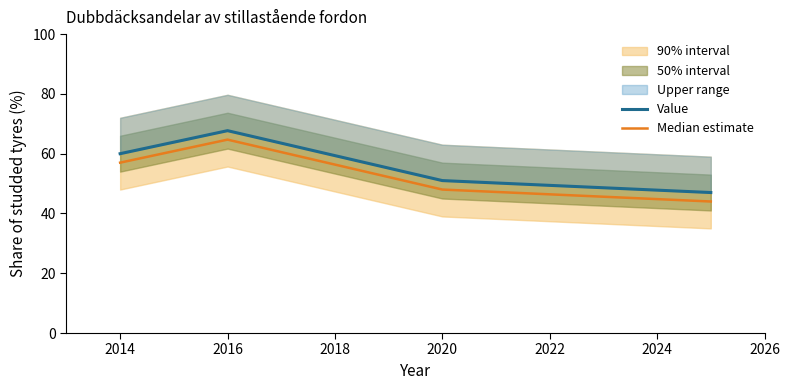

How many interior local peaks does the Median estimate series have?

1